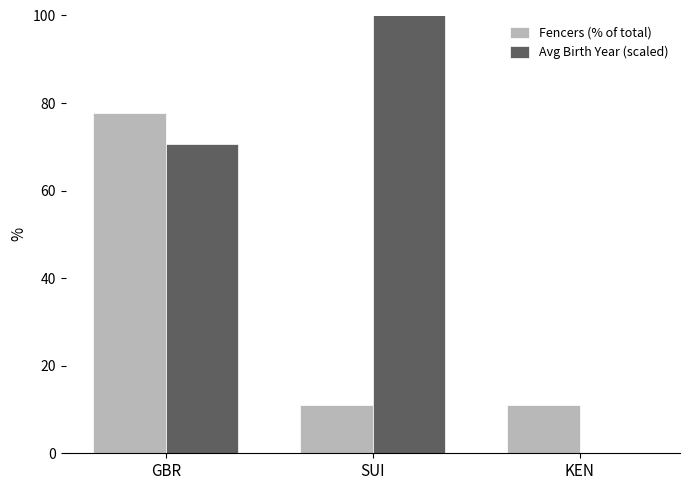

Reading left to right, extract all data points from this chart.

Fencers (% of total): 77.8	11.1	11.1
Avg Birth Year (scaled): 70.6	100.0	0.0